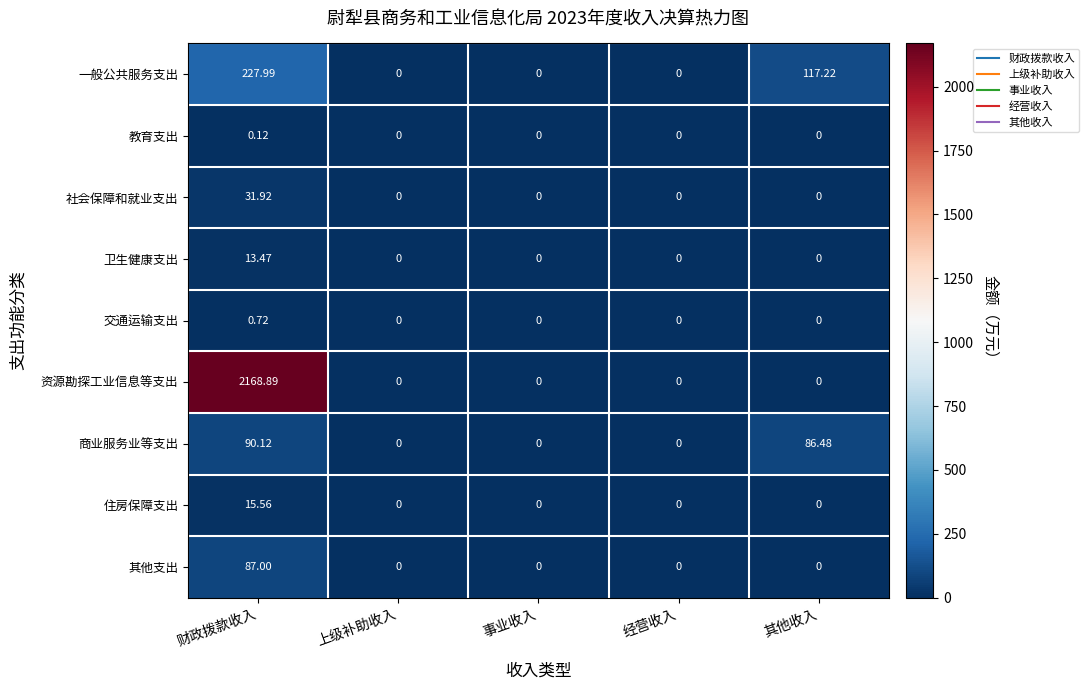

Rank the series at 财政拨款收入 from highest to lowest value.

资源勘探工业信息等支出, 一般公共服务支出, 商业服务业等支出, 其他支出, 社会保障和就业支出, 住房保障支出, 卫生健康支出, 交通运输支出, 教育支出